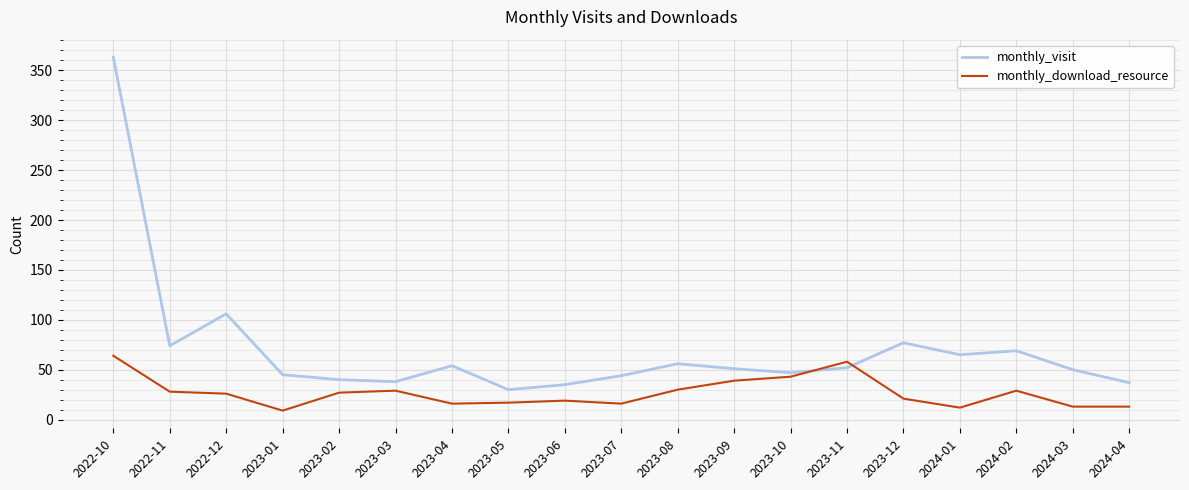

True or false: monthly_visit and monthly_download_resource intersect in this chart.

True